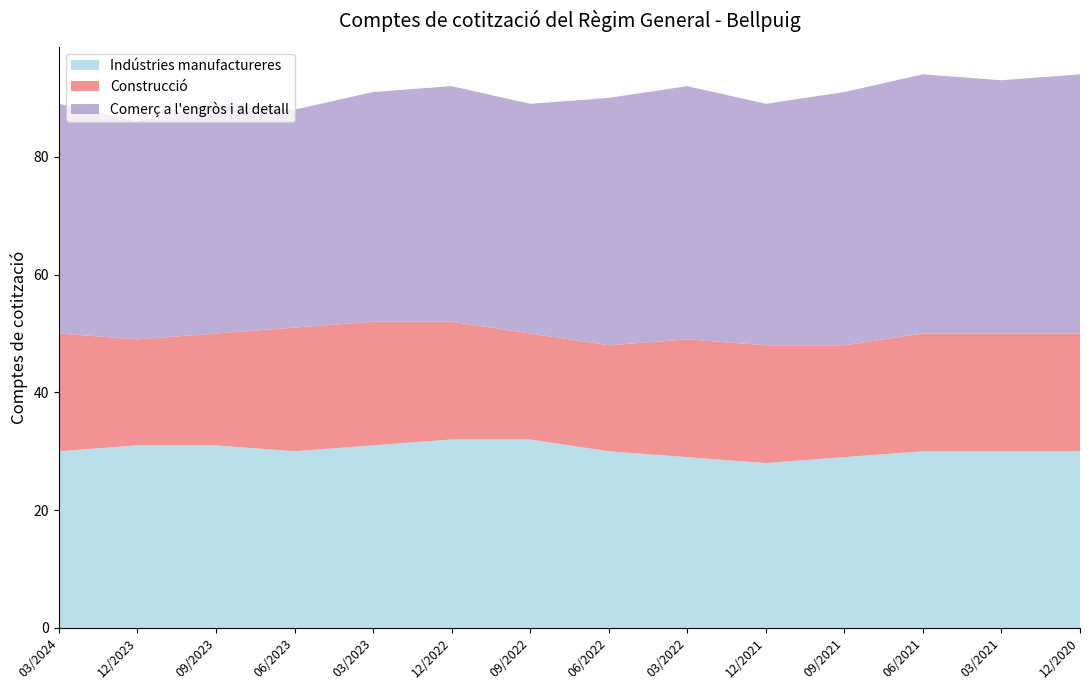

Reading right to left, list all the values displayed in this chart.

Indústries manufactureres: 30	30	30	29	28	29	30	32	32	31	30	31	31	30
Construcció: 20	20	20	19	20	20	18	18	20	21	21	19	18	20
Comerç a l'engròs i al detall: 44	43	44	43	41	43	42	39	40	39	37	39	37	39